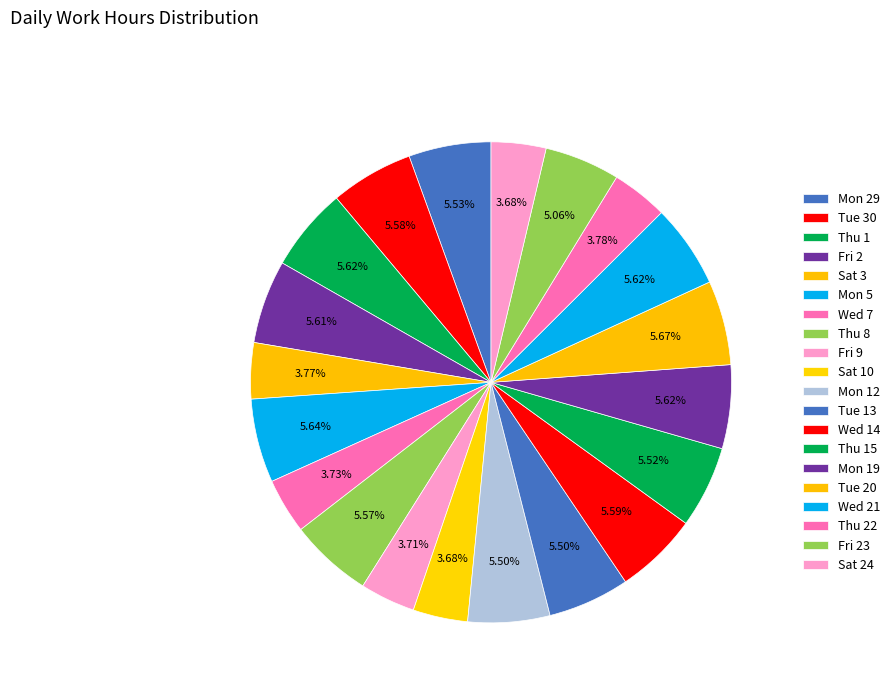

What is the largest slice in the pie chart?

Tue 20